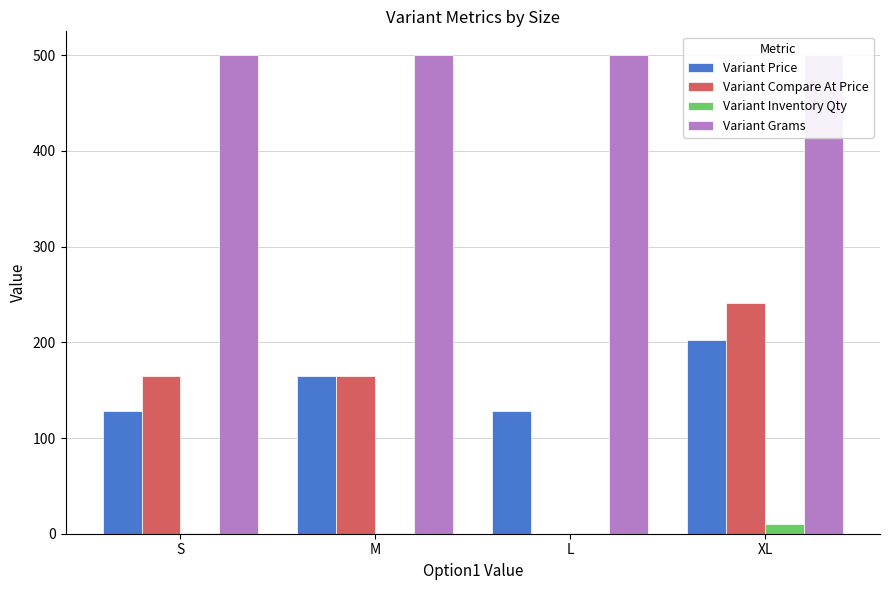

What is the spread (max minus min) of values at L?

500